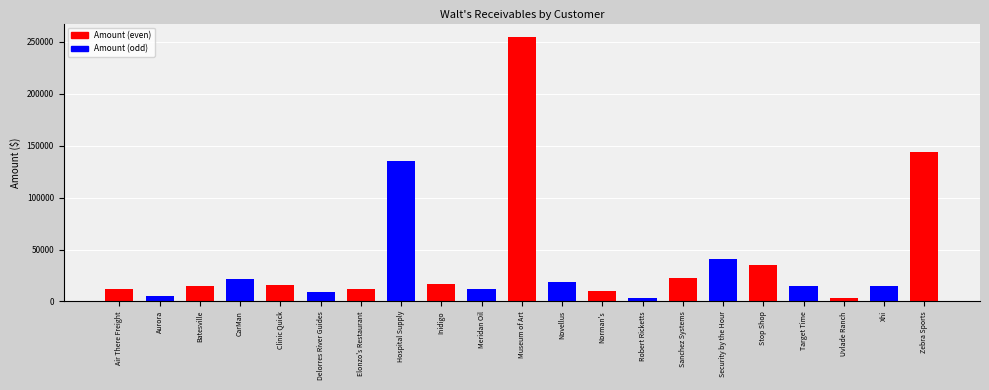

What is the average value?

38890